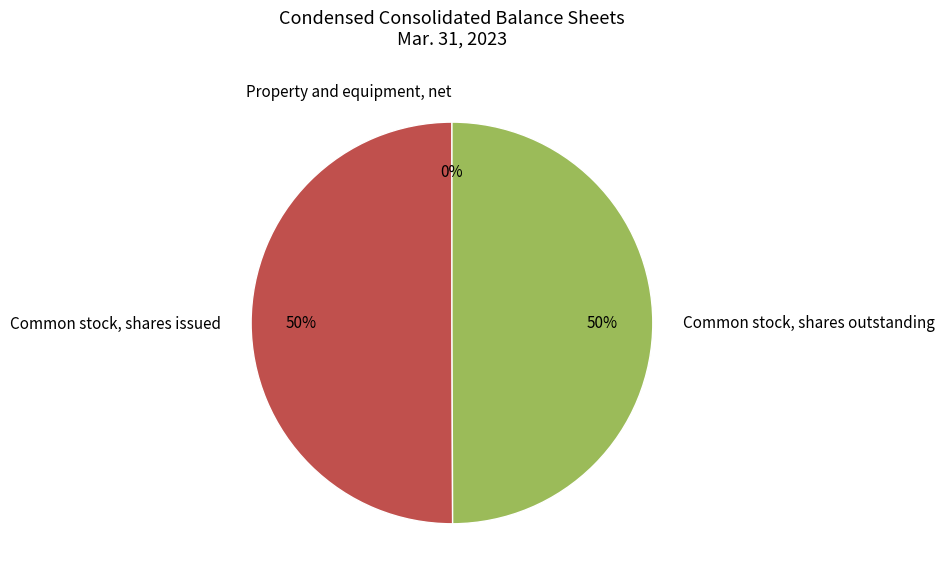

True or false: Common stock, shares outstanding accounts for 50% of the total.

True